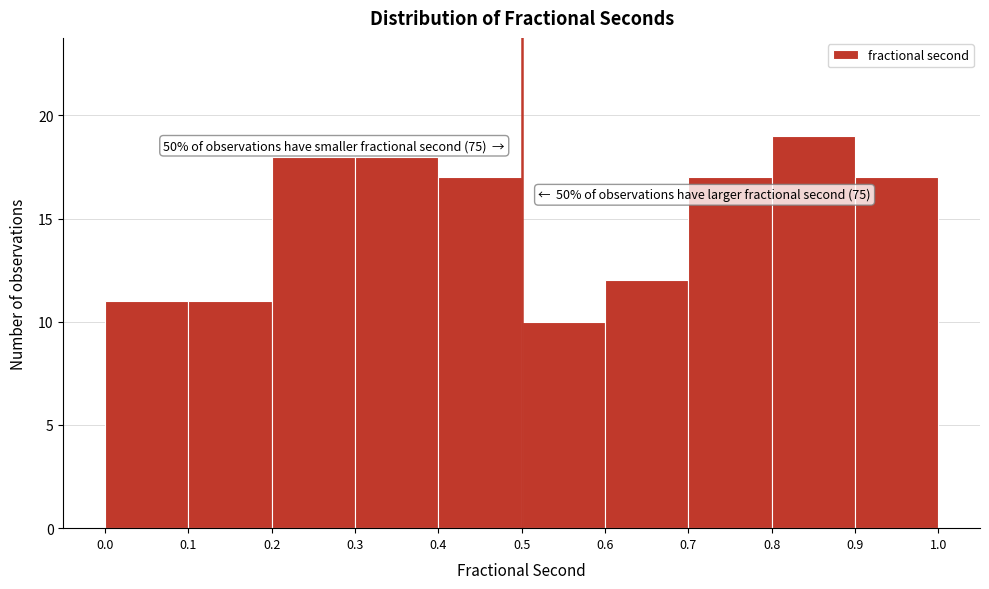

Over which range of the x-axis is the bar tallest?

0.8 to 0.9